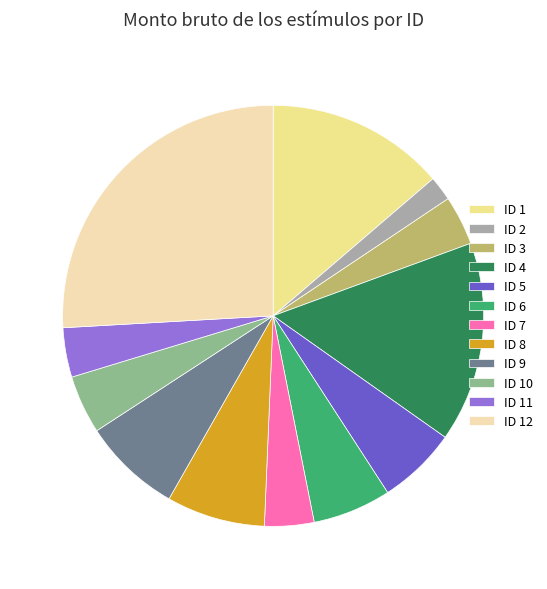

Combined, do ID 7 and ID 10 account for over 50%?

No